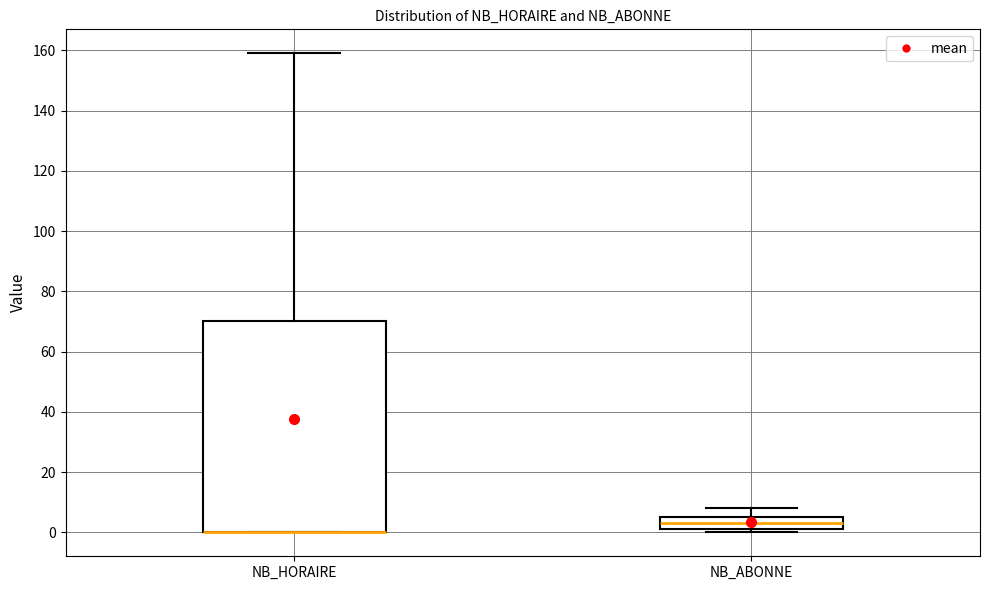

Reading left to right, transcribe this box plot: for each box, give where its median line is, the range the box spans, and where its two whiskers end, as read against the y-axis. The values are not printed on the chart, so give them approximately, as read against the axis.

NB_HORAIRE: median 0 (drawn on the box's lower edge), box 0 to 70, whiskers 0 to 160
NB_ABONNE: median 4, box 2 to 6, whiskers 0 to 8